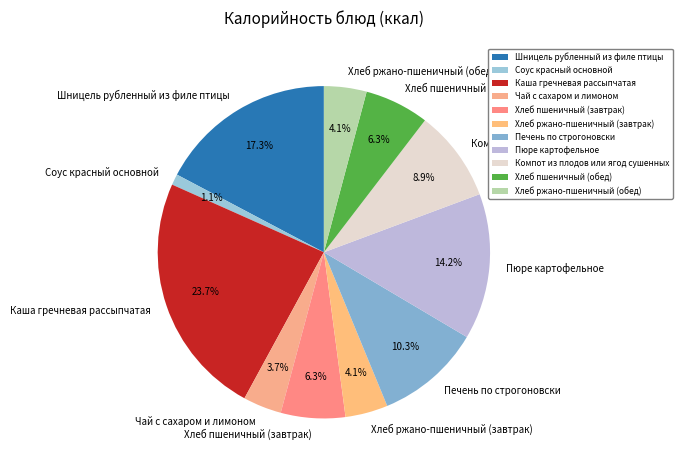

Does Хлеб пшеничный (обед) account for over 50% of the chart?

No